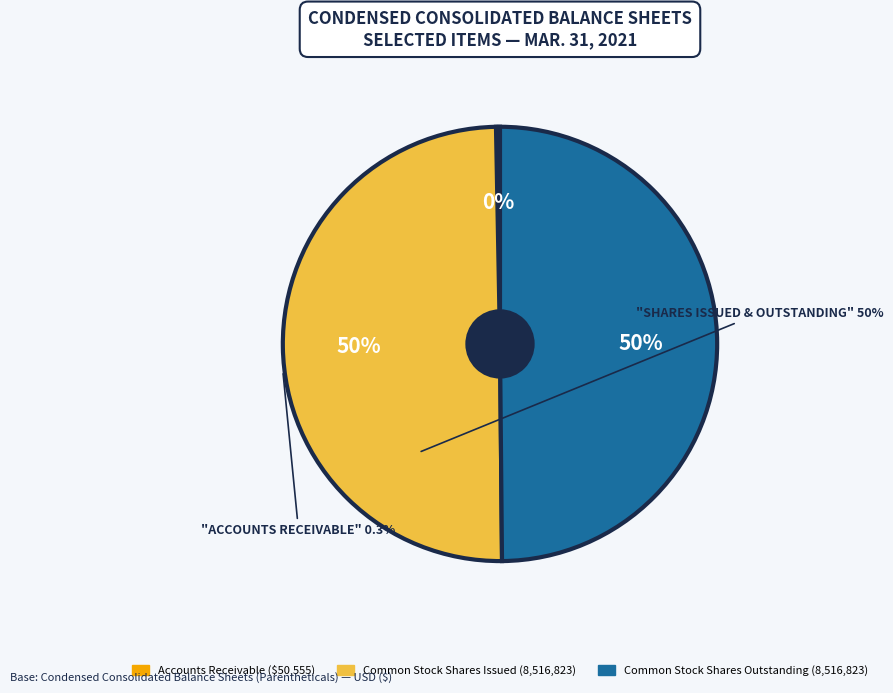

To the nearest percent, what is the average slice percentage?

33%